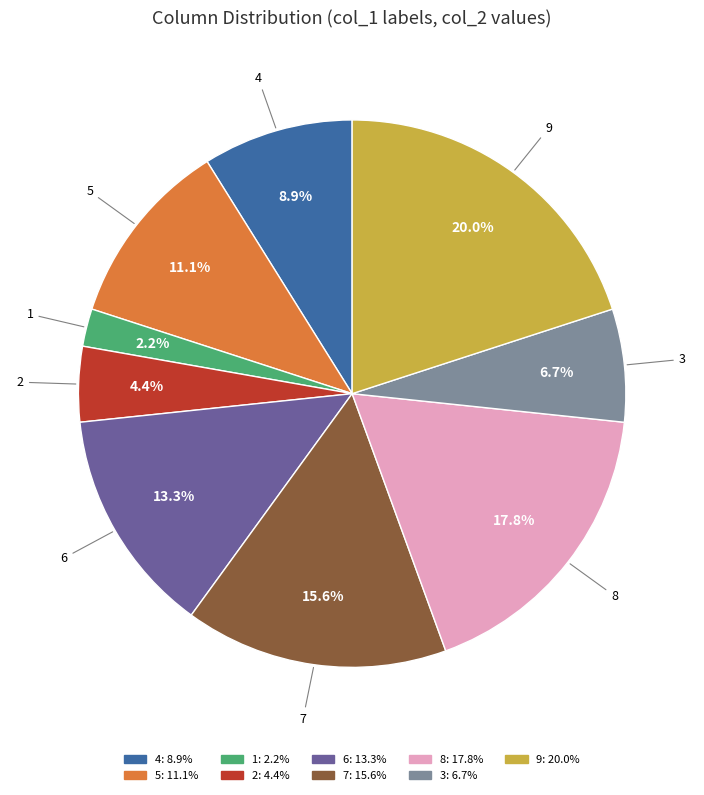

Is there a majority slice in this chart?

No